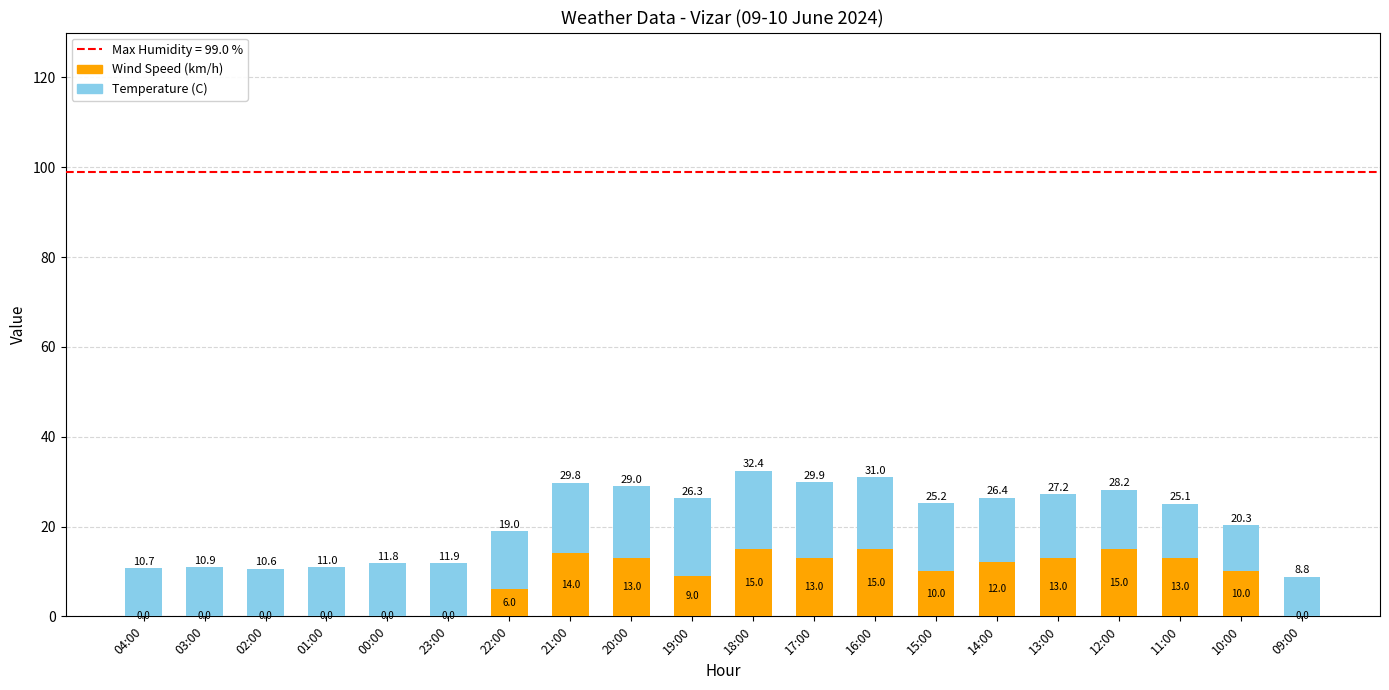

What is the maximum value for Wind Speed (km/h)?

15.0